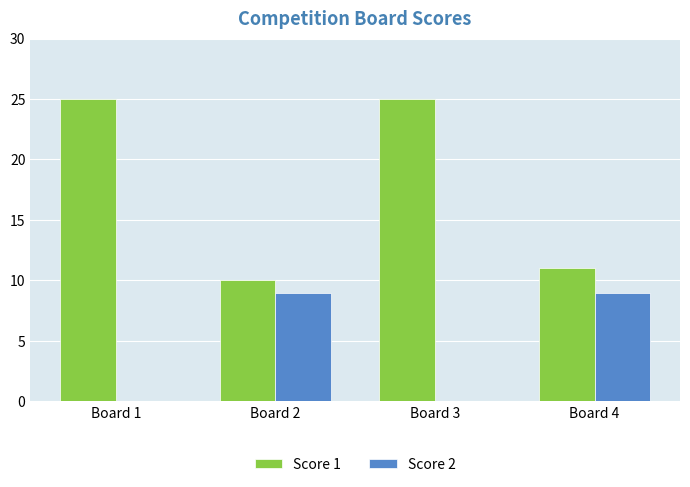

What are all the series names shown in the legend?

Score 1, Score 2